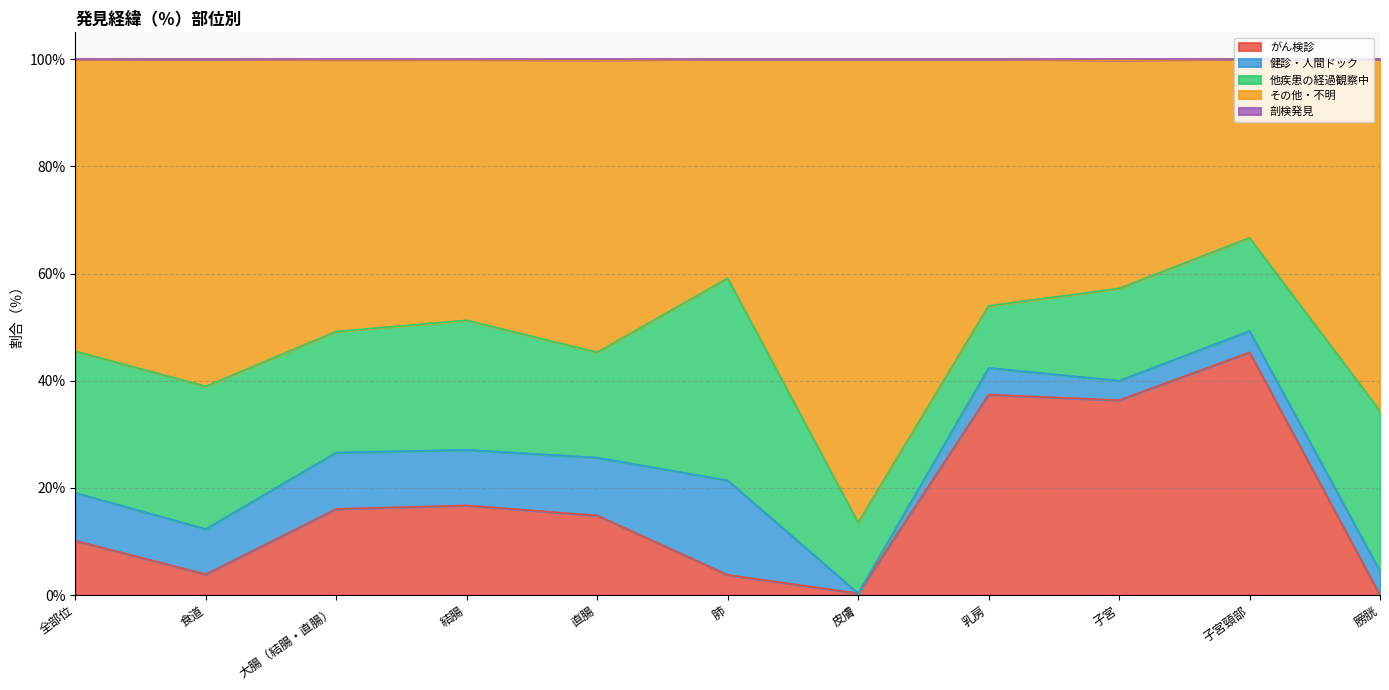

What value does the がん検診 series have at 乳房?

37.4